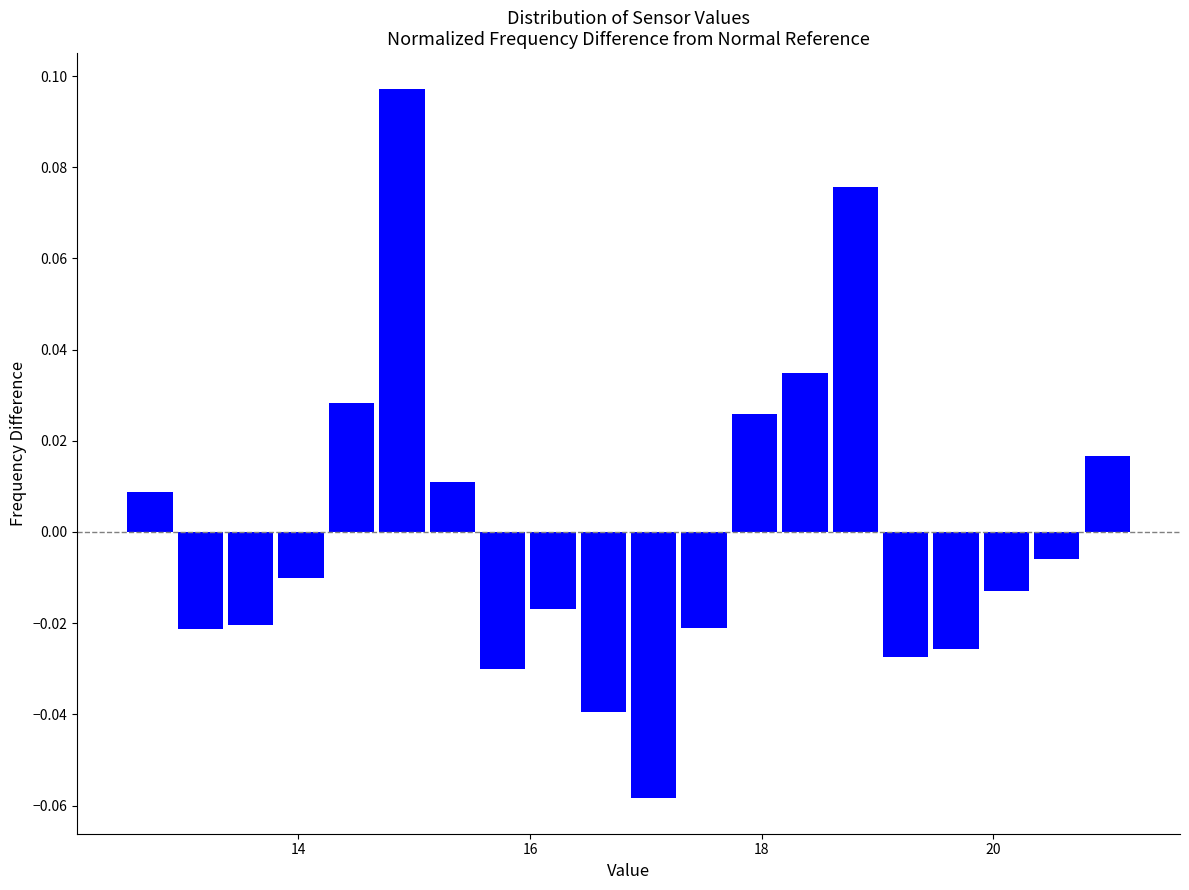

Around what value on the x-axis is the tallest bar? Give the approximate position of its centre, as read against the axis.

14.8